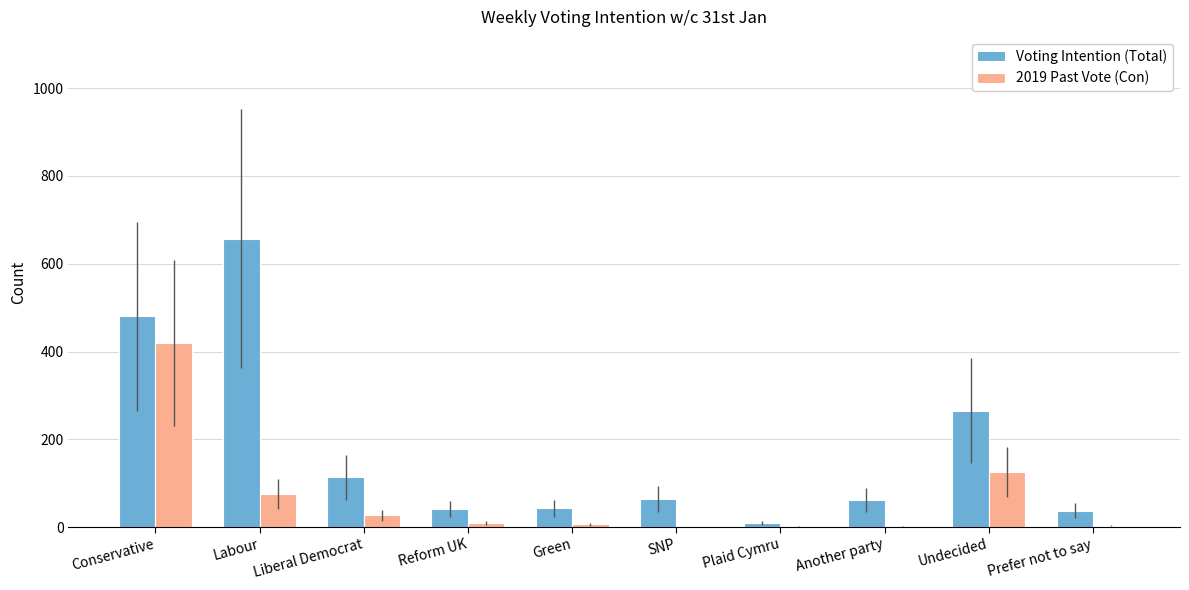

What is the sum of all 2019 Past Vote (Con) values?

671